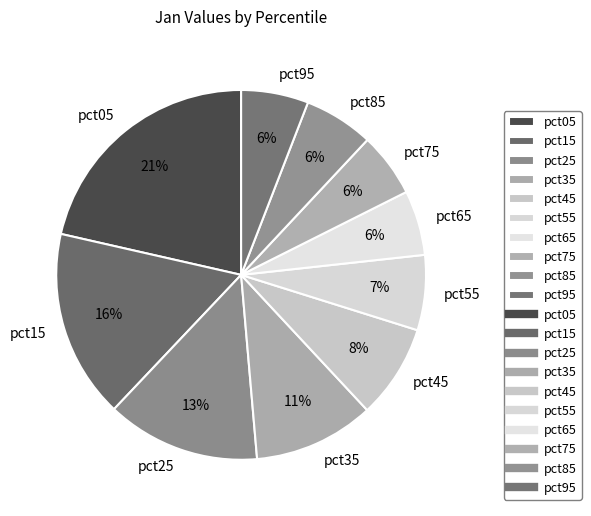

What is the largest slice in the pie chart?

pct05